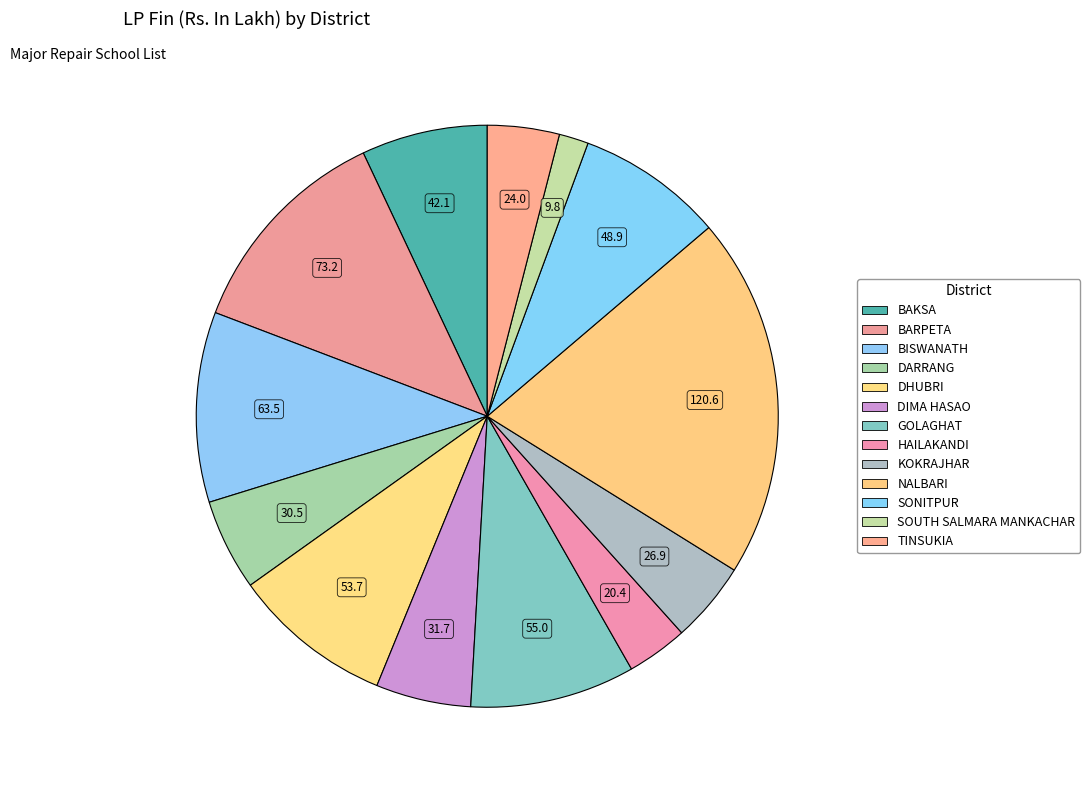

Is there any slice that represents more than half of the pie?

No